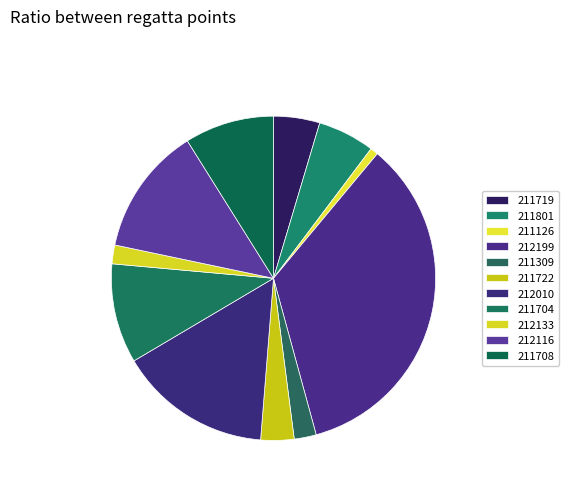

Which slice is the largest?

212199